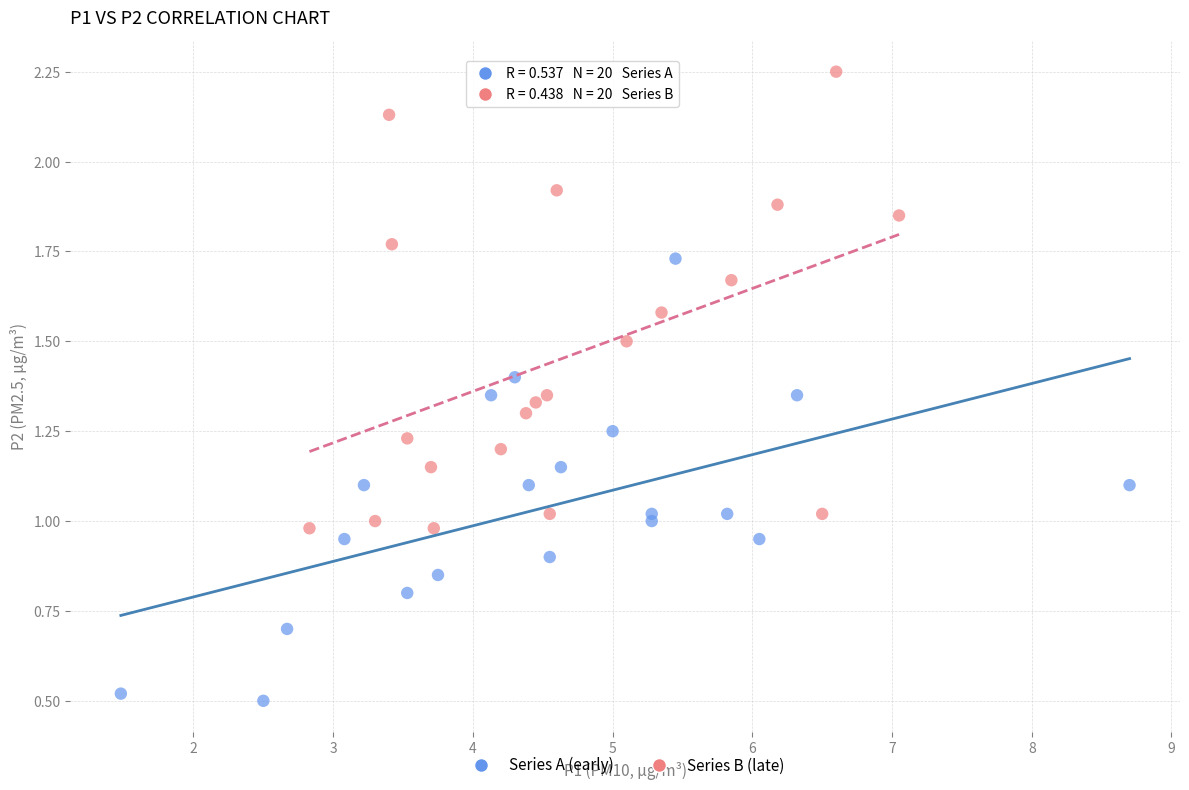

Which series has the largest Y range (max minus min)?

Series B (late)